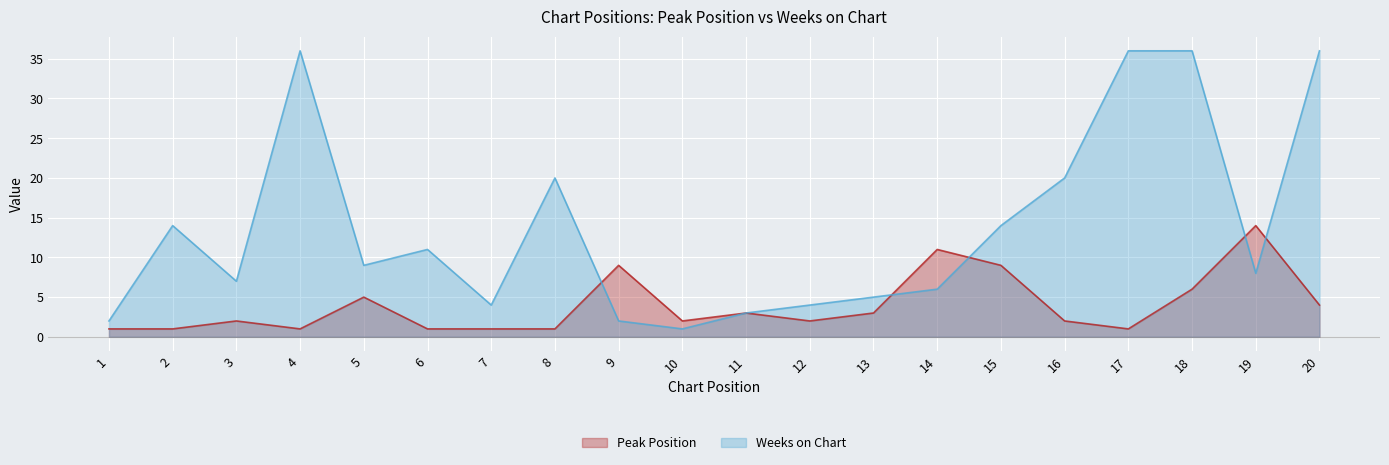

The value of Peak Position at 8 is 1. True or false?

True